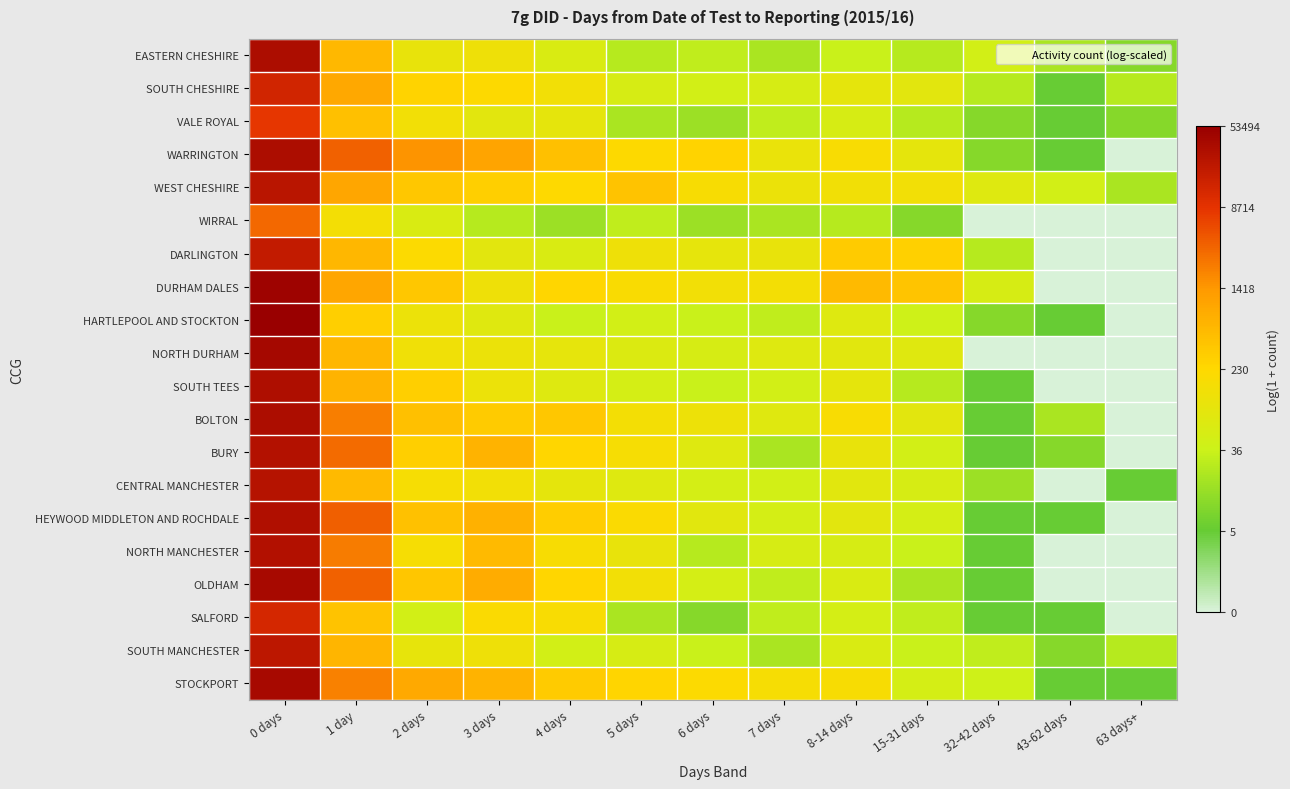

At how many categories does at least one series exceed 4?

11